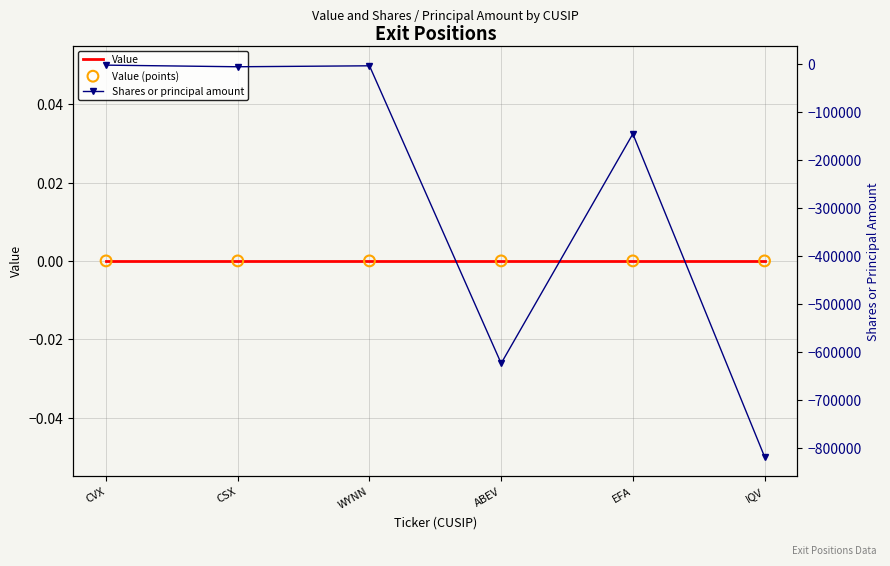

Which series has the largest Y range (max minus min)?

Shares or principal amount